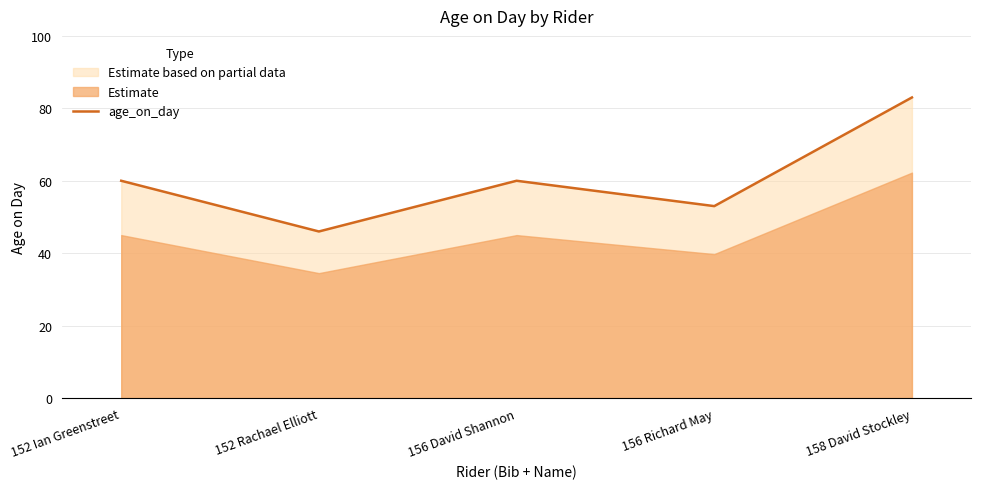

Which category has the highest value across all series?

158 David Stockley